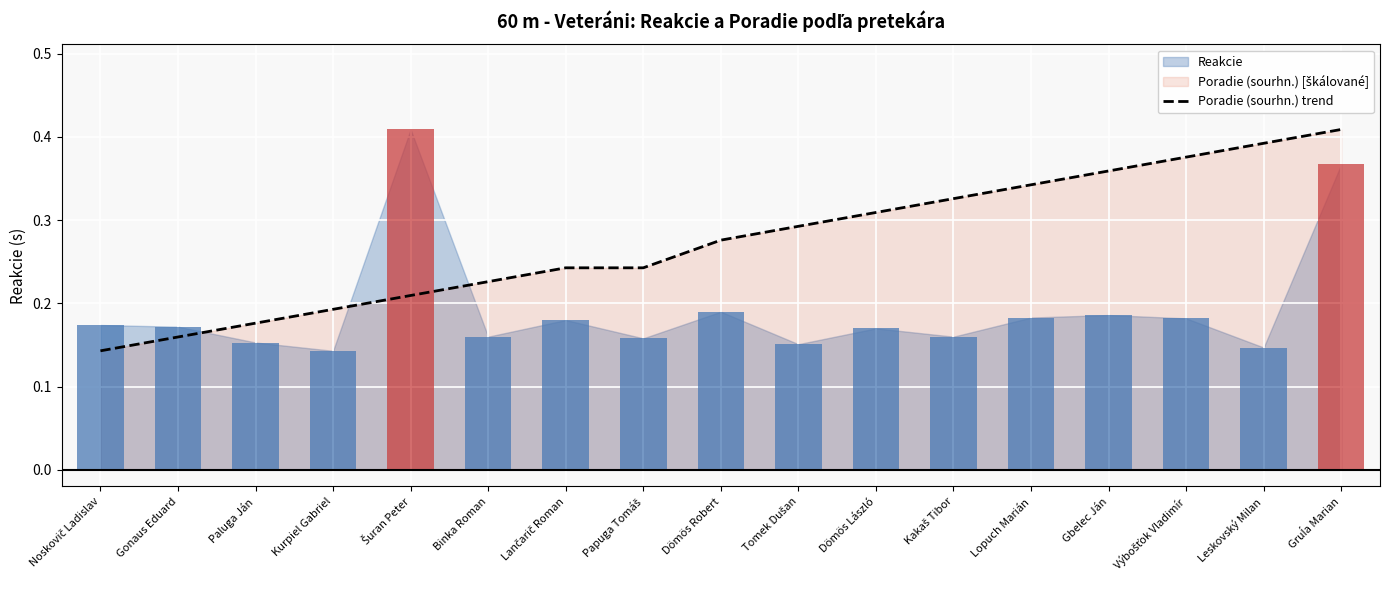

True or false: the data shows 0.4 at Výbošťok Vladimír.

True